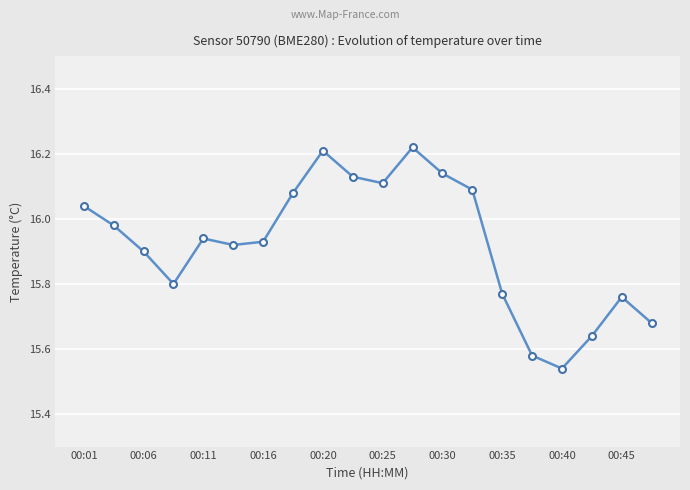

How many points are lower than both their immediate neighbors (excluding endpoints)?

4